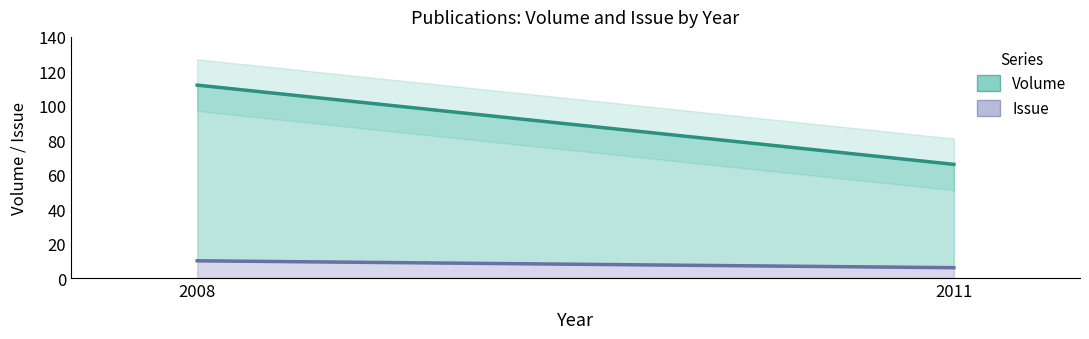

What is the average value of the Issue series?

8